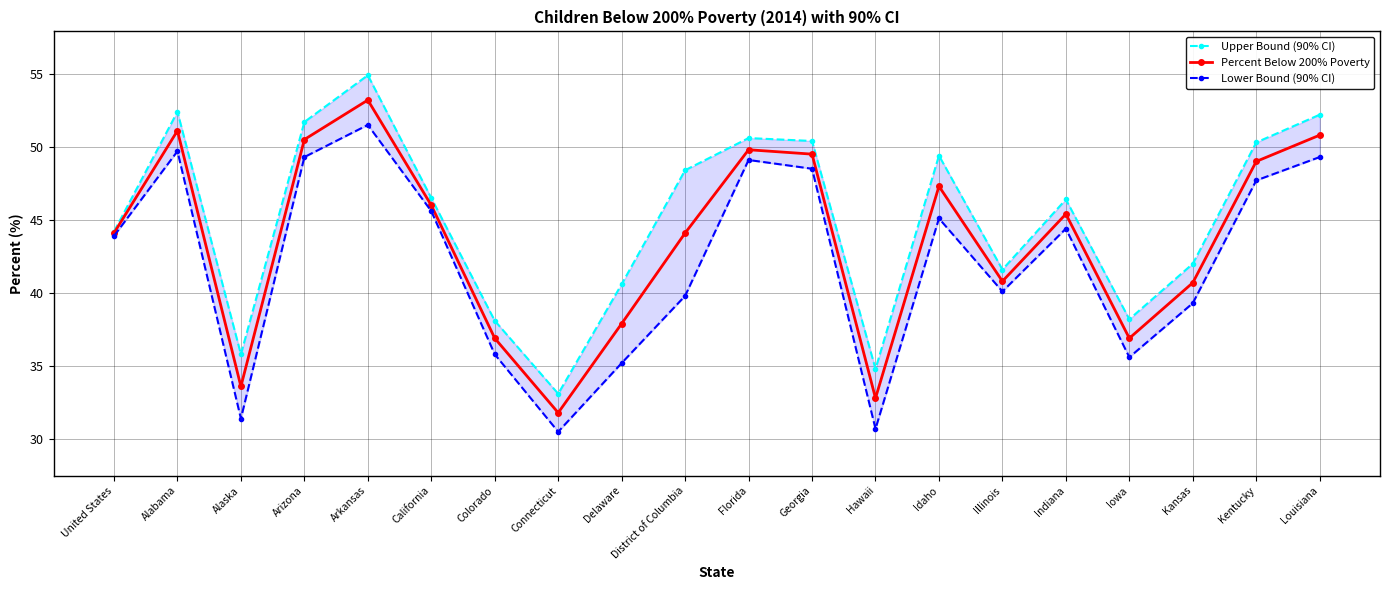

Which label corresponds to the smallest value in the chart?

Connecticut